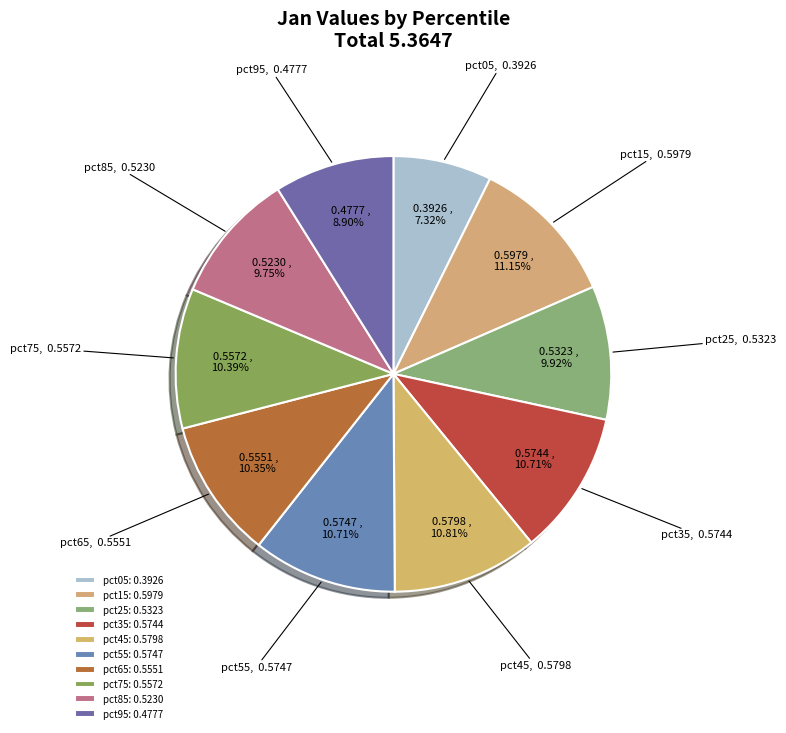

Do pct15 and pct55 together represent more than half of the pie?

No